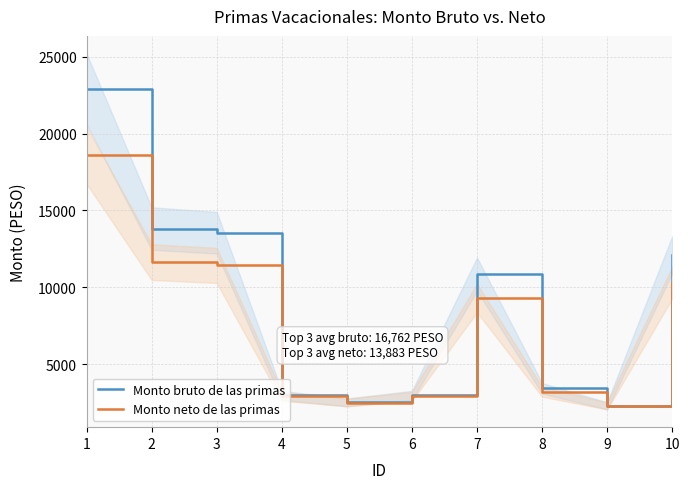

True or false: Monto neto de las primas and Monto bruto de las primas cross at least once.

False